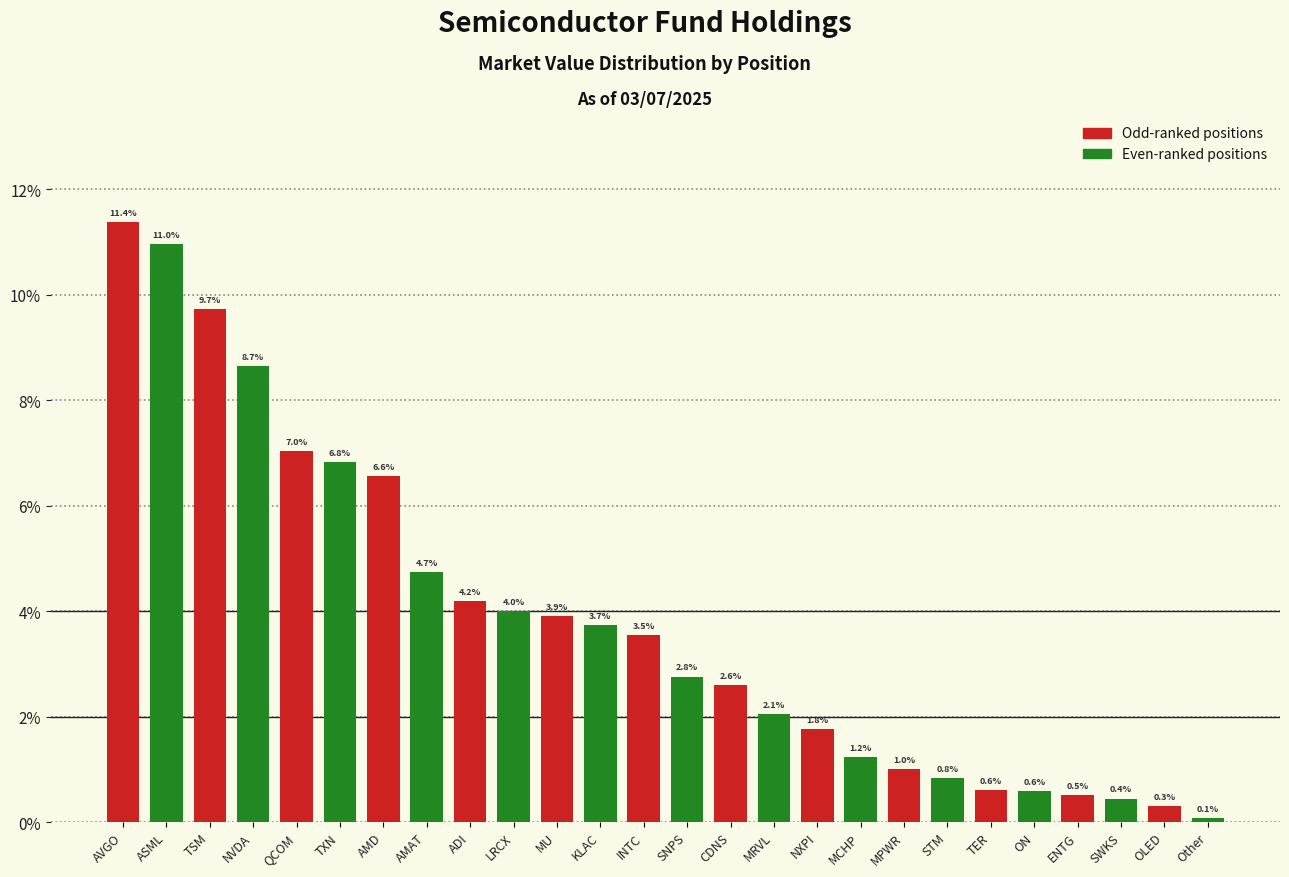

Does the chart contain any negative values?

No